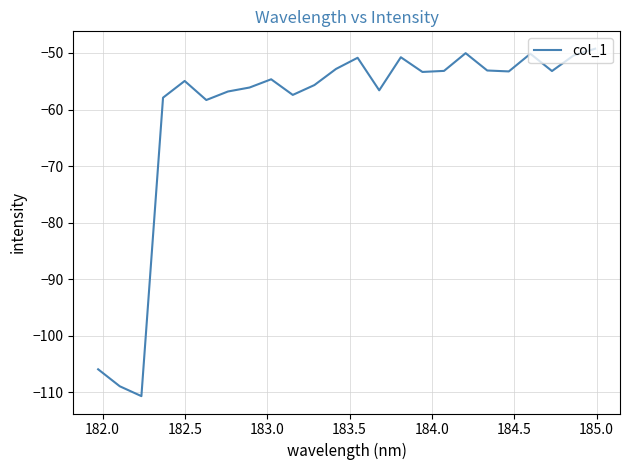

What is the greatest value displayed?

-49.2